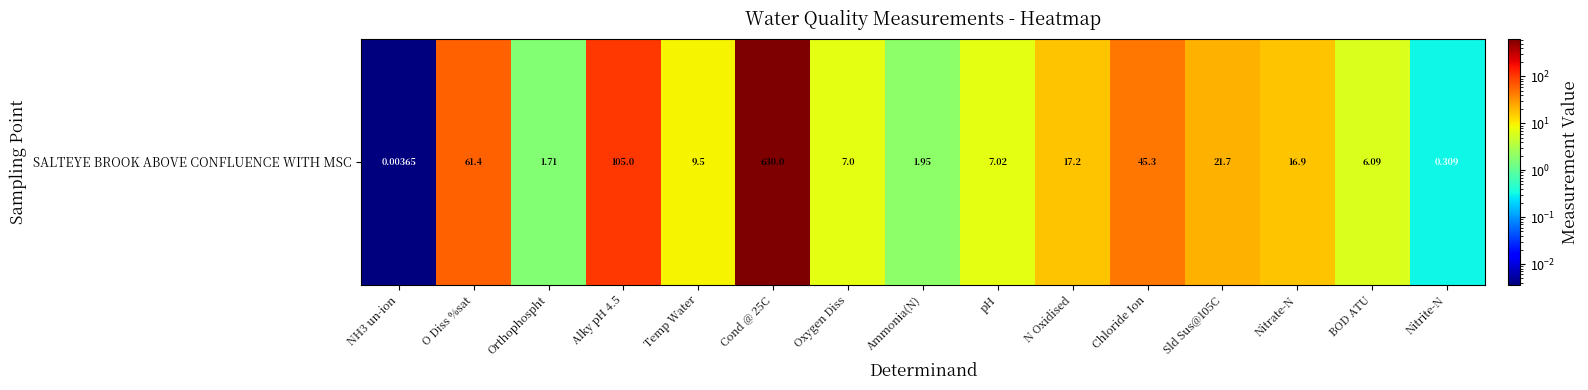

What value does the data have at Cond @ 25C?

630.0